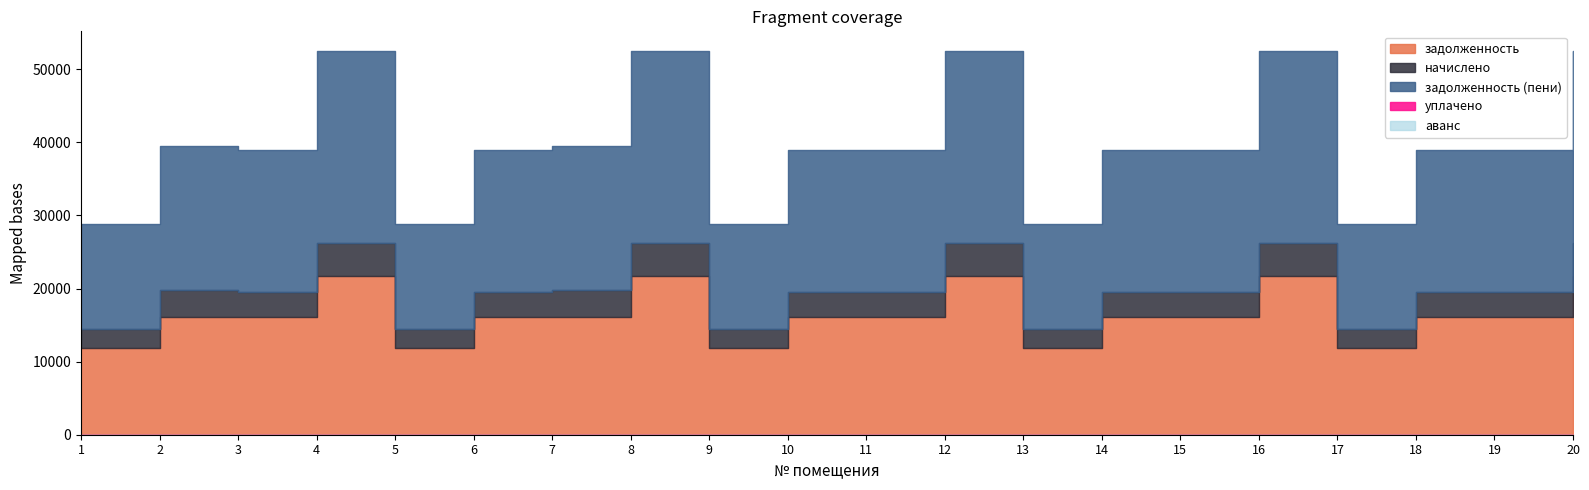

True or false: аванс and задолженность (пени) cross at least once.

False